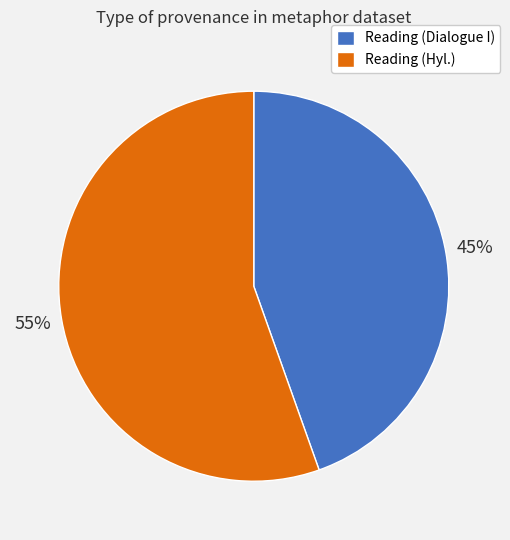

Count the number of slices in the pie.

2